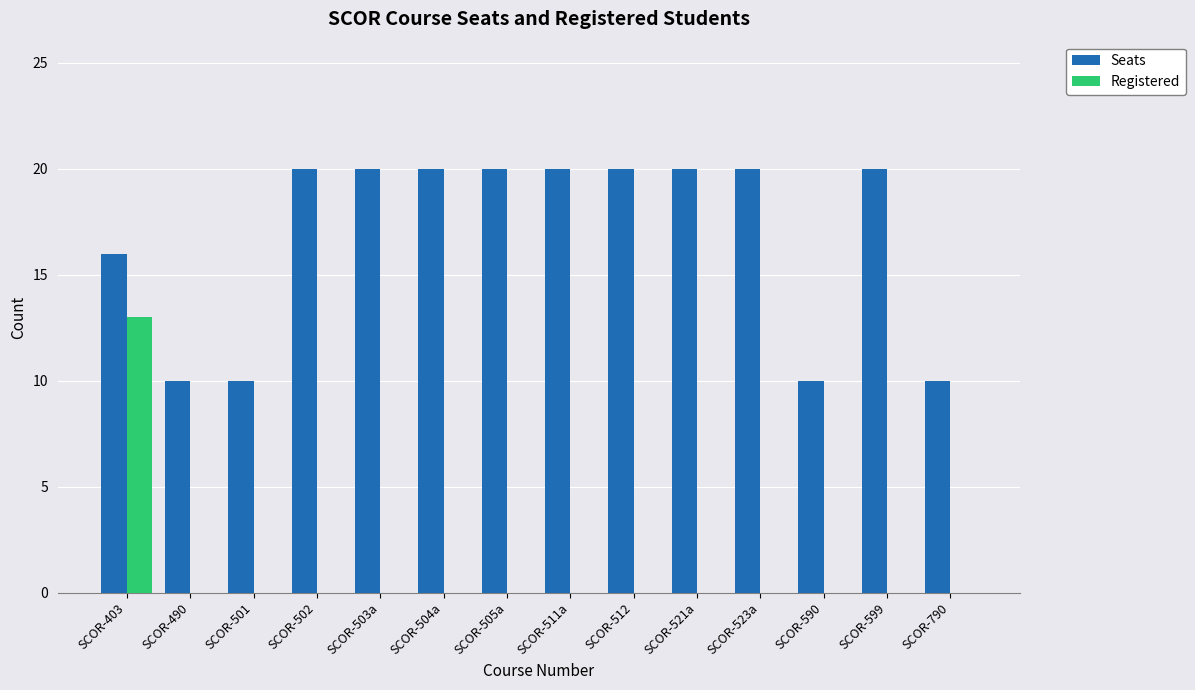

The Registered series shows 6 at SCOR-505a. True or false?

False